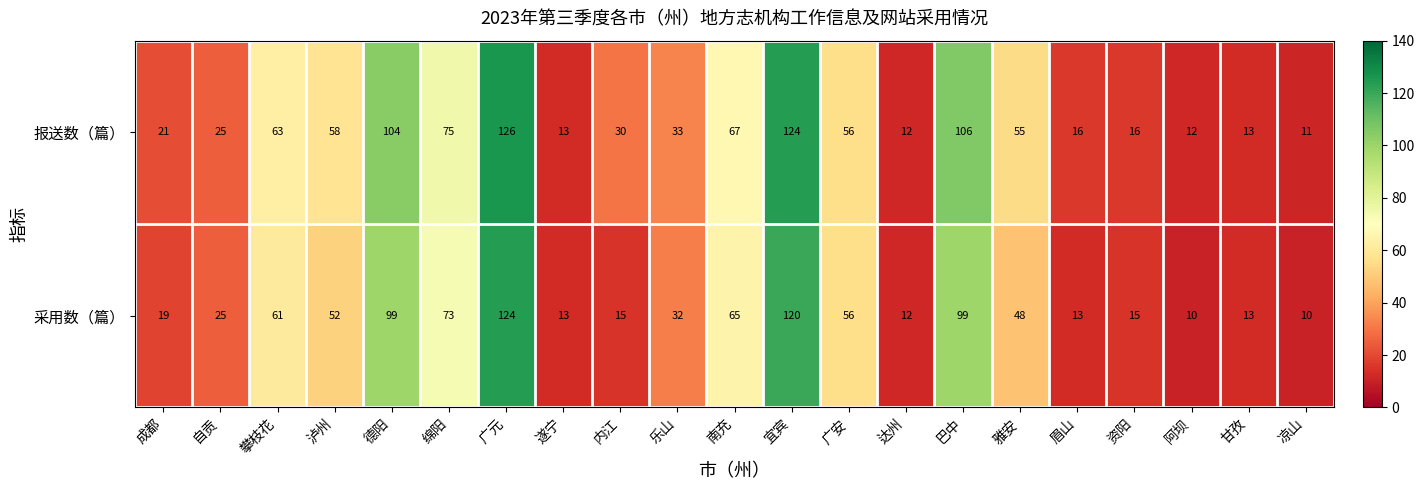

Read the 采用数（篇） value at 德阳.

99